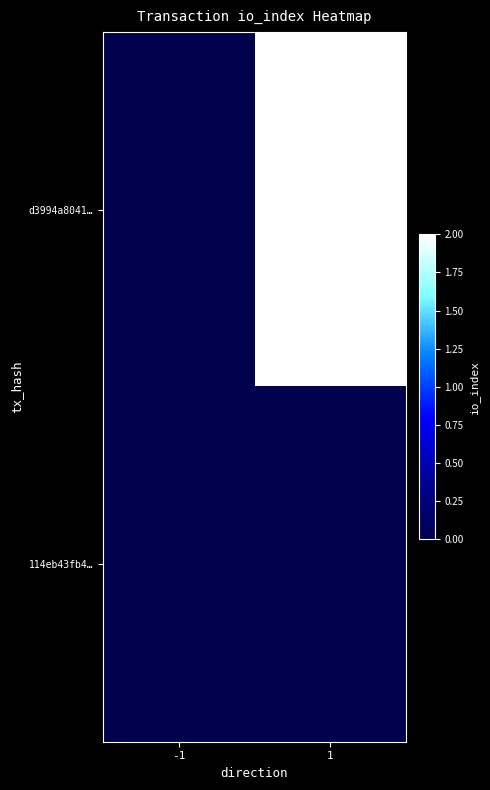

Reading left to right, list all the values displayed in this chart.

d3994a8041…: -1=0	1=2
114eb43fb4…: -1=0	1=0